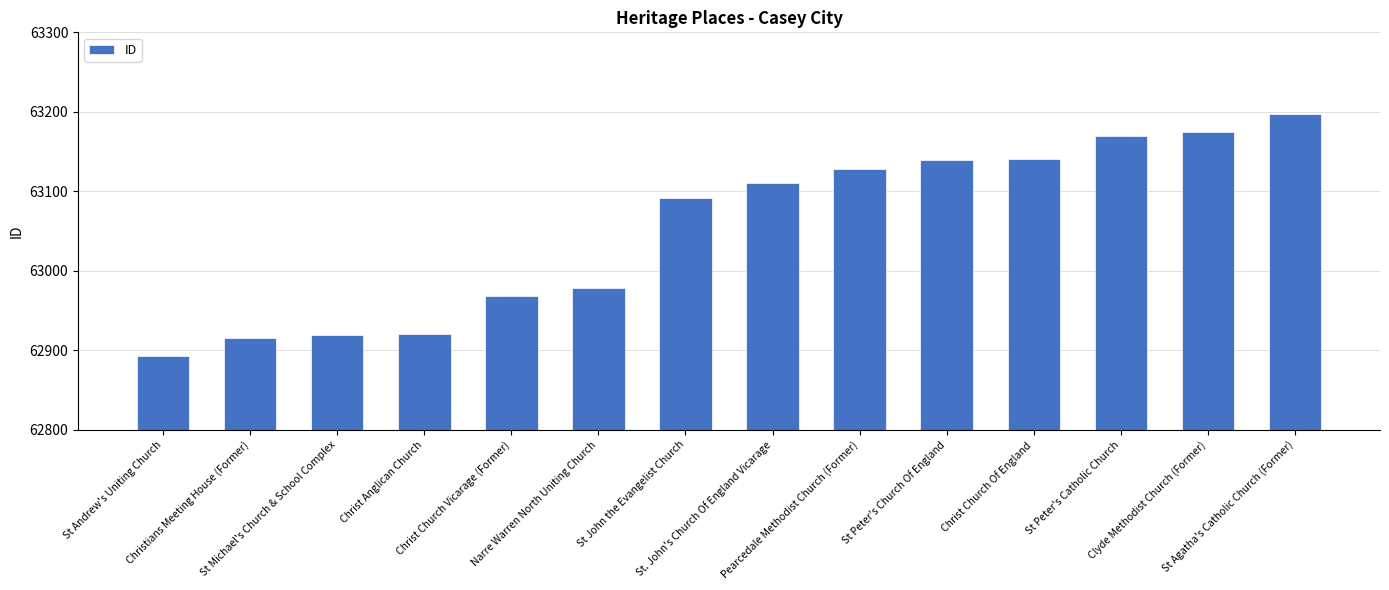

What is the greatest value displayed?

63197